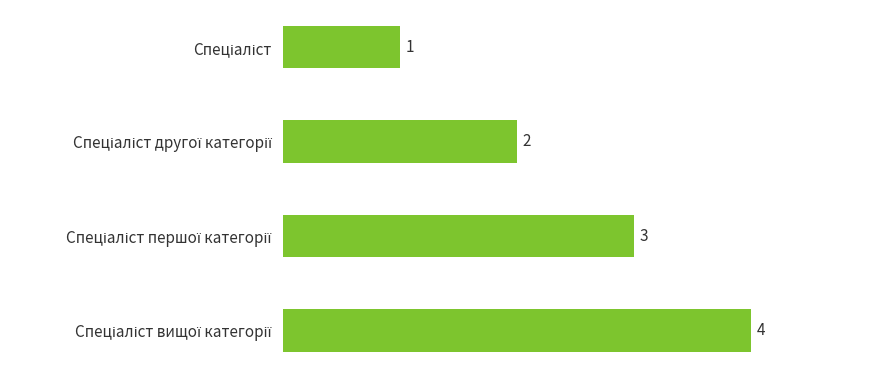

How many values are below 3?

2